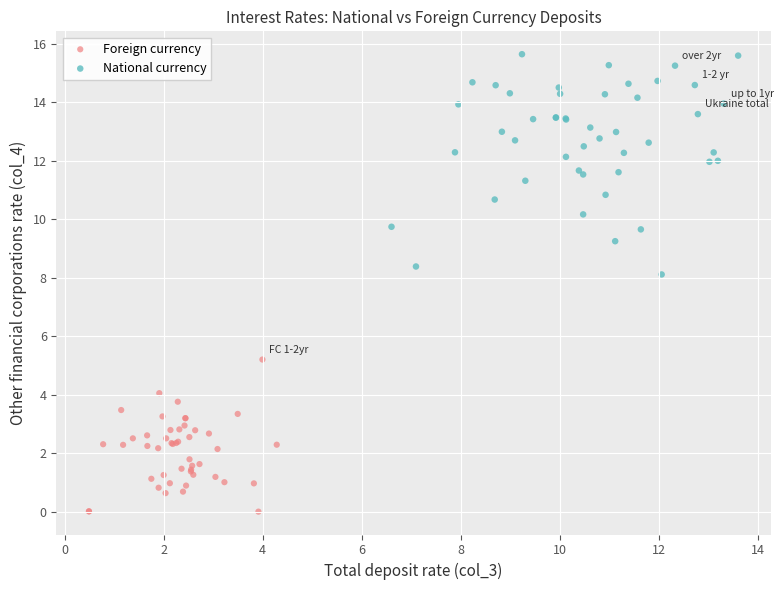

Which series reaches the minimum Y coordinate?

Foreign currency